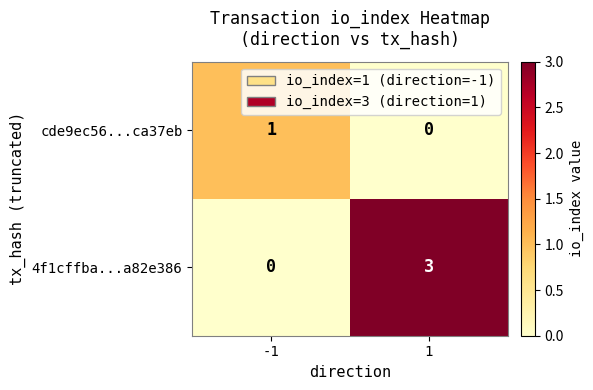

What is the sum of the 4f1cffba...a82e386 values at 1 and -1?

3